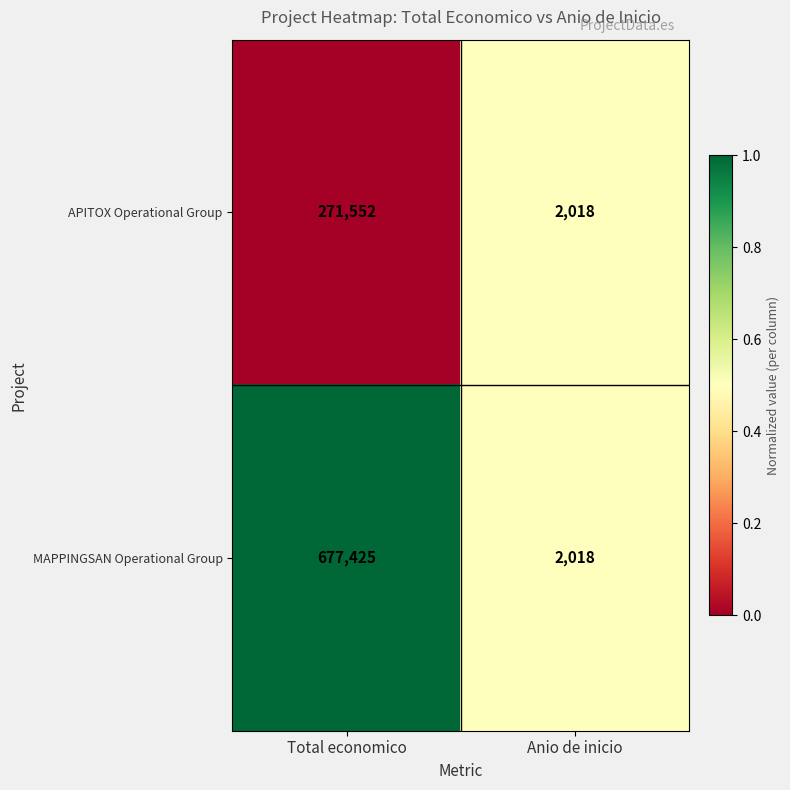

Between Total economico and Anio de inicio, which series saw the biggest shift?

MAPPINGSAN Operational Group